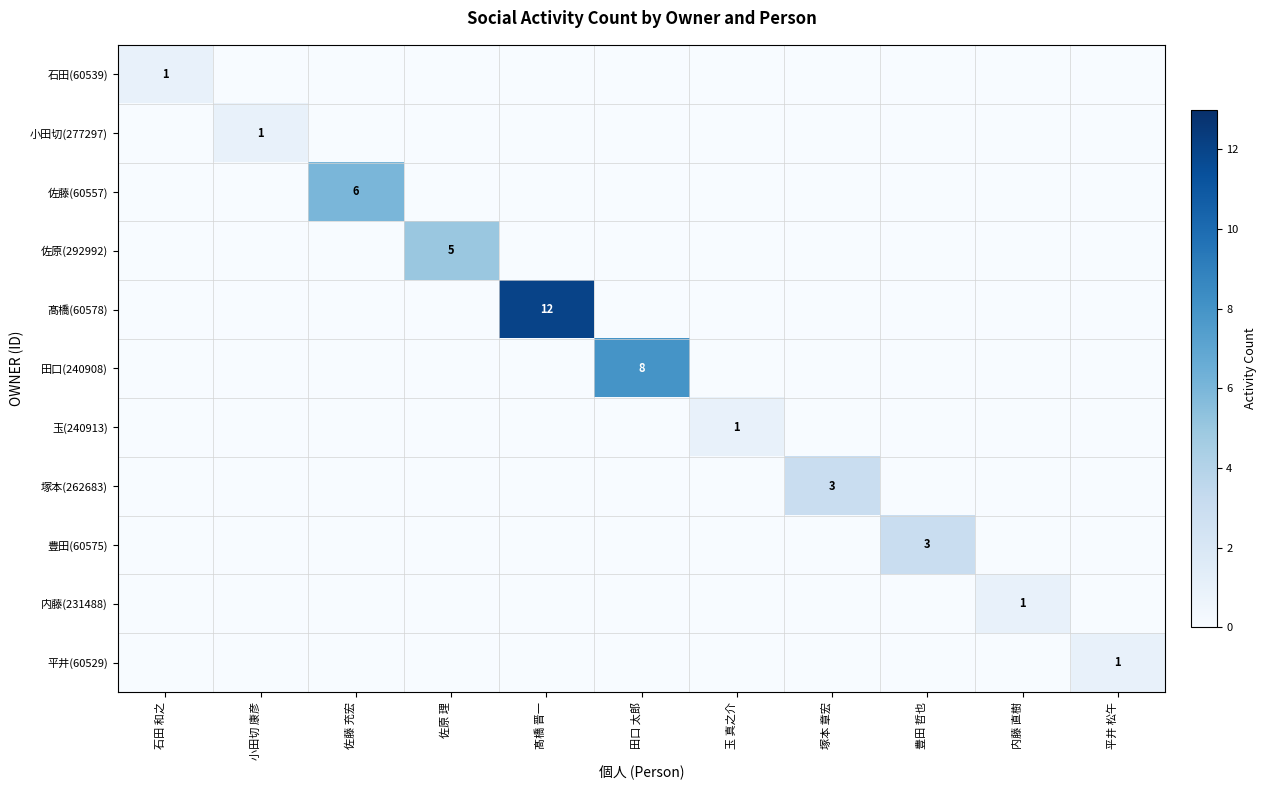

The 佐藤(60557) series shows 9 at 佐藤 充宏. True or false?

False